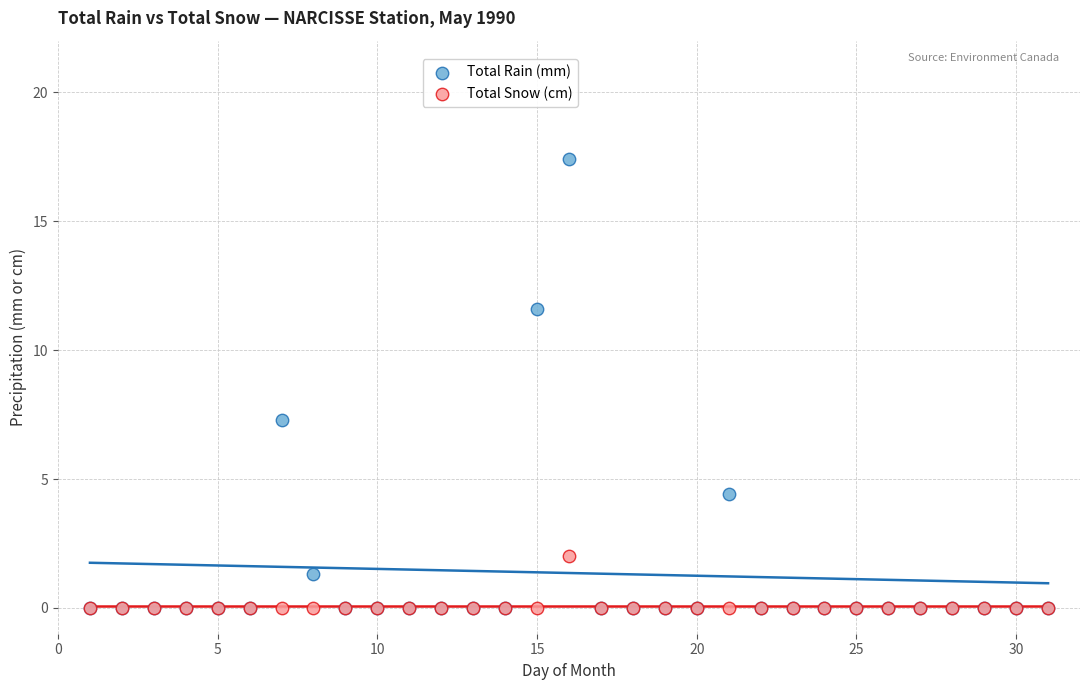

What are all the series names shown in the legend?

Total Rain (mm), Total Snow (cm)